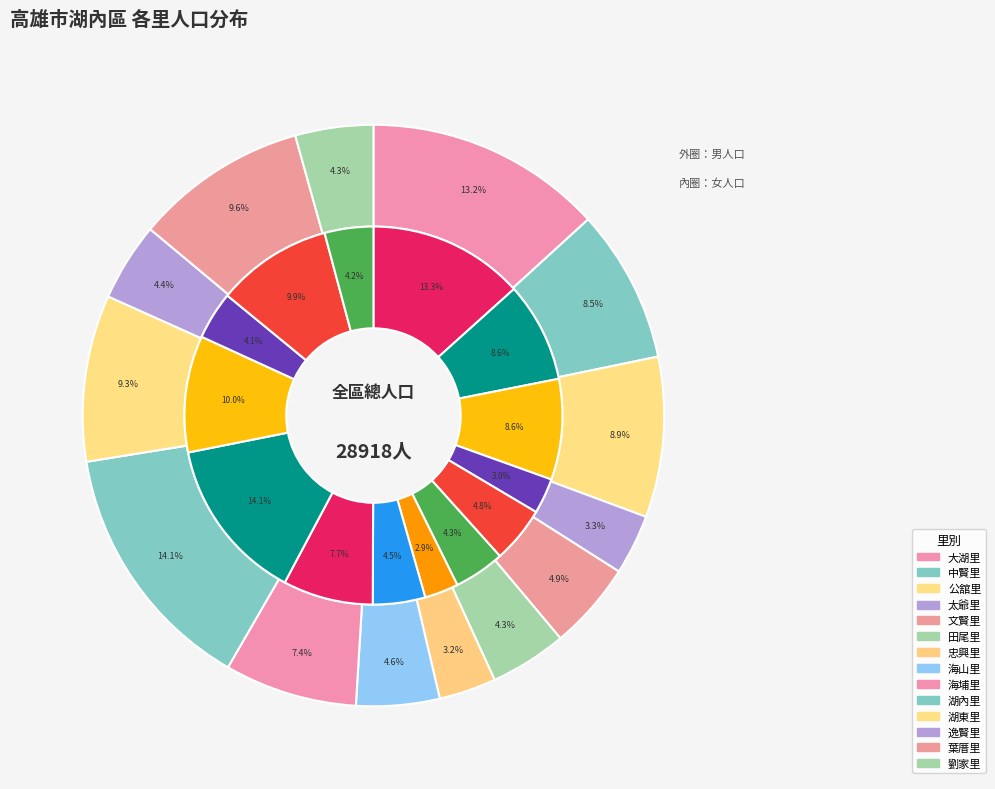

To the nearest percent, what is the difference between the largest and smallest slice percentages?

11%